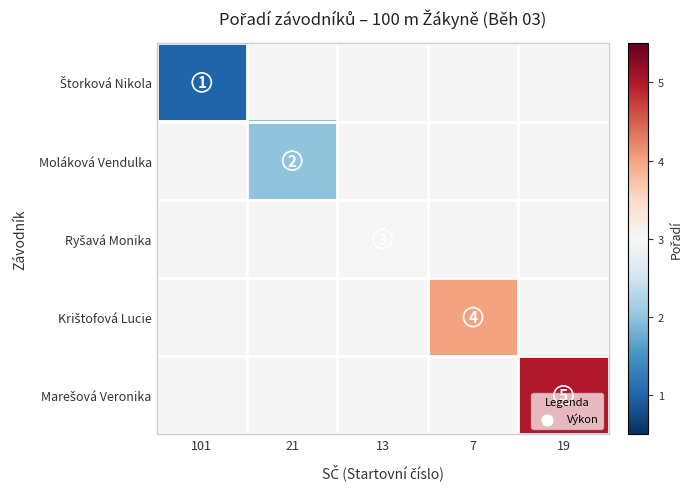

What is the greatest value displayed?

5.0